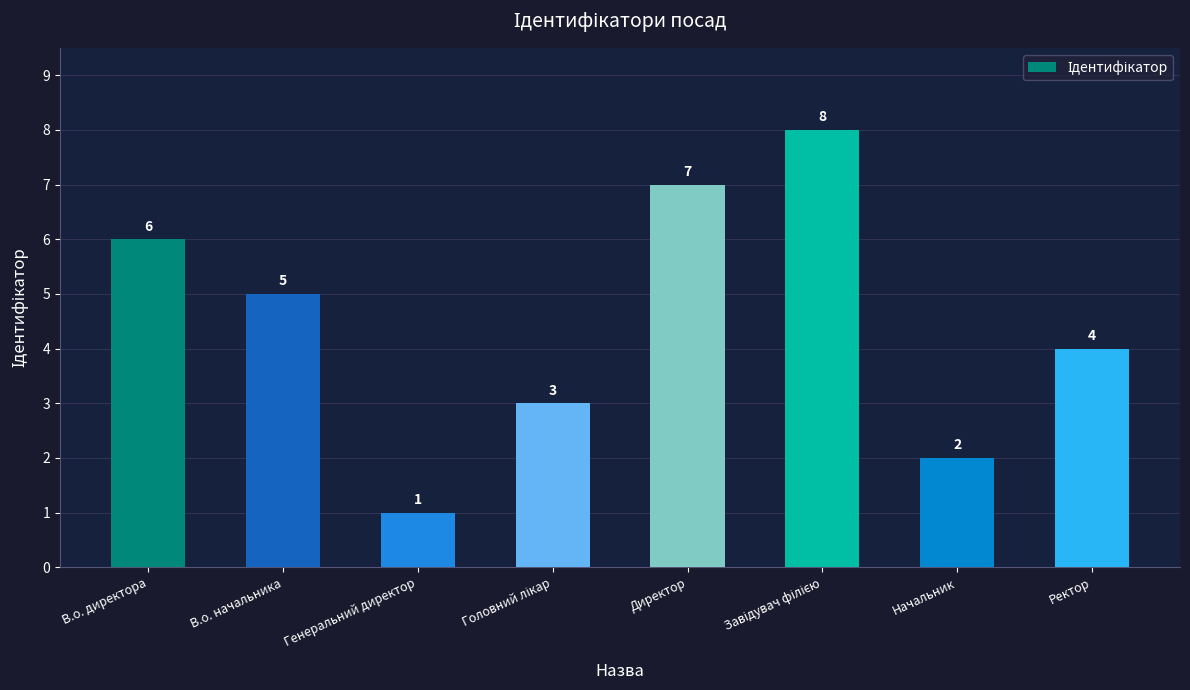

Where does the data first go above 5?

В.о. директора